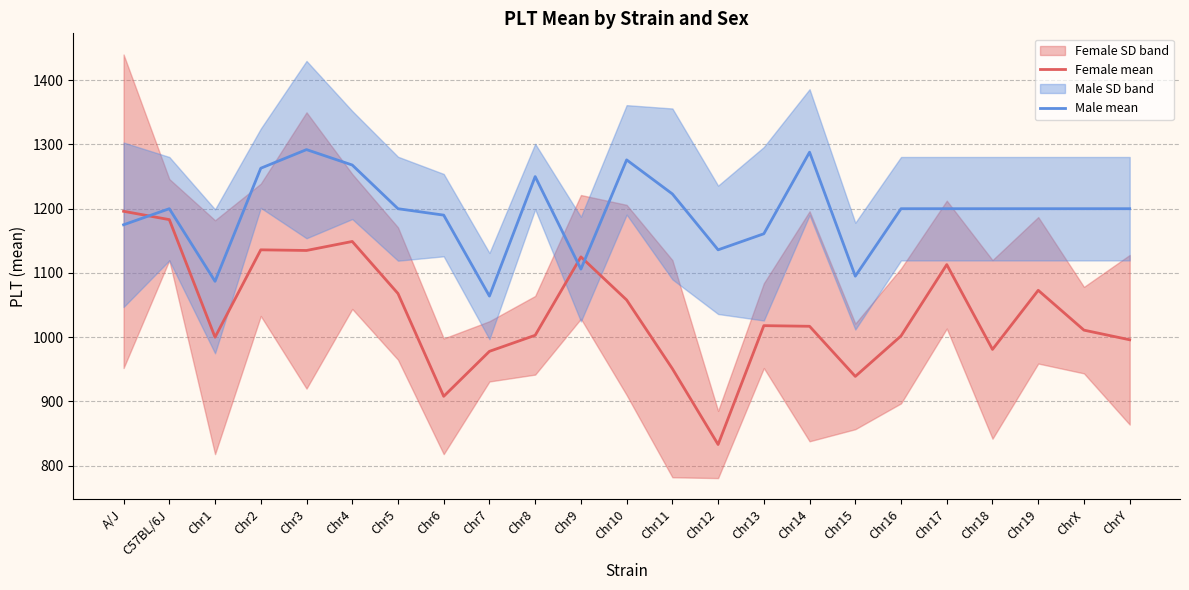

Which series has the largest total across all categories?

Male mean